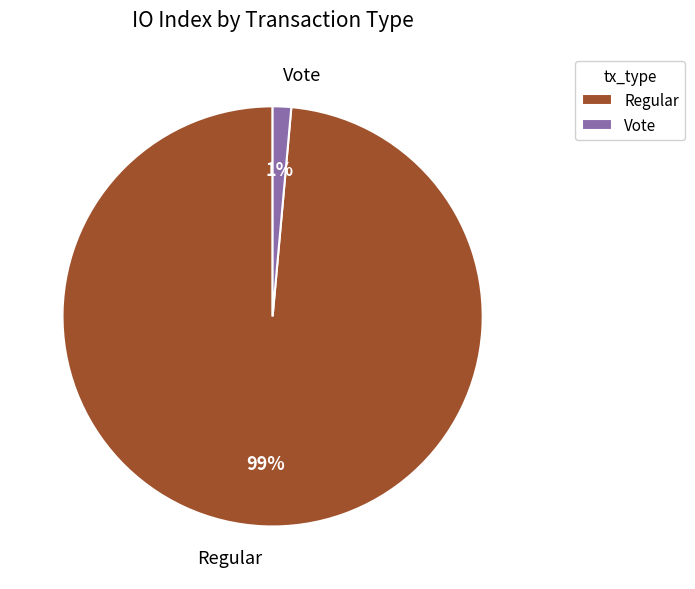

Between Regular and Vote, which is larger?

Regular